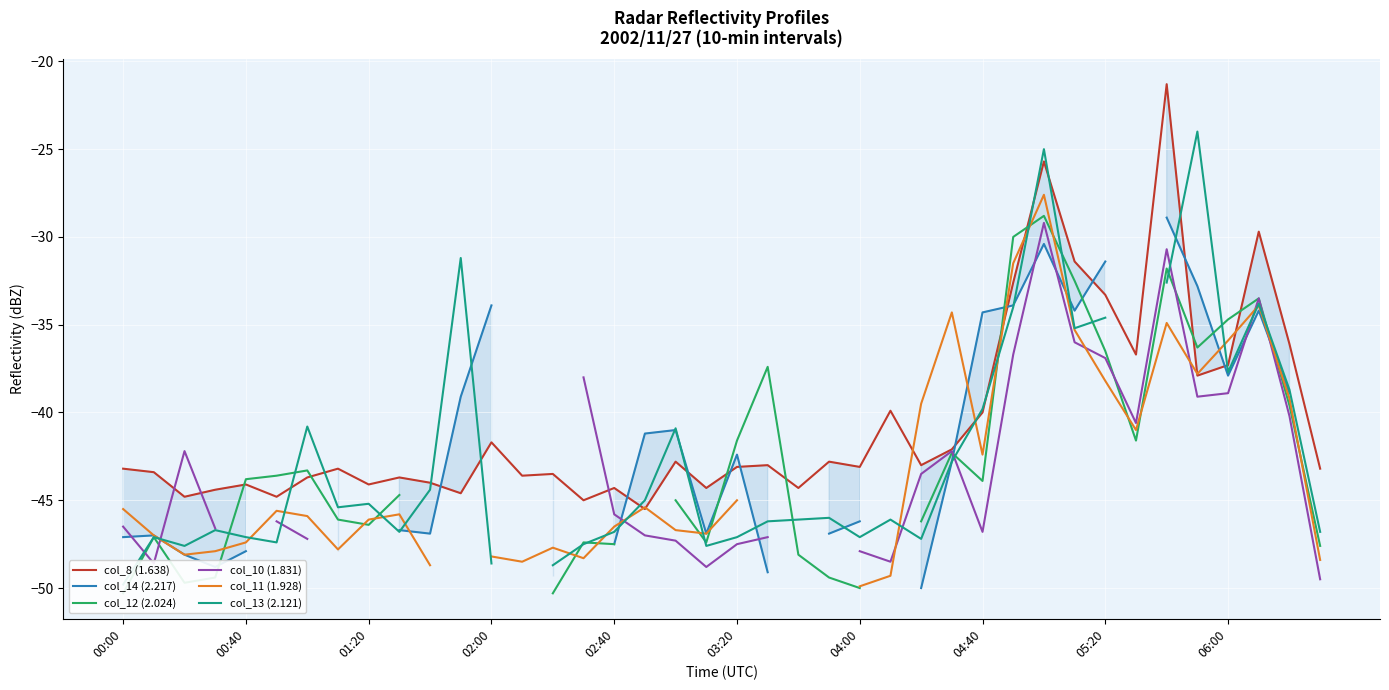

Which series has the widest spread of values?

col_13 (2.121)